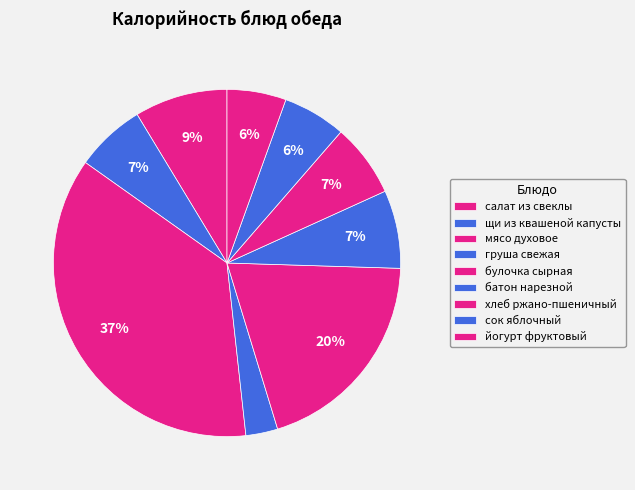

Which category has the biggest portion of the pie?

мясо духовое